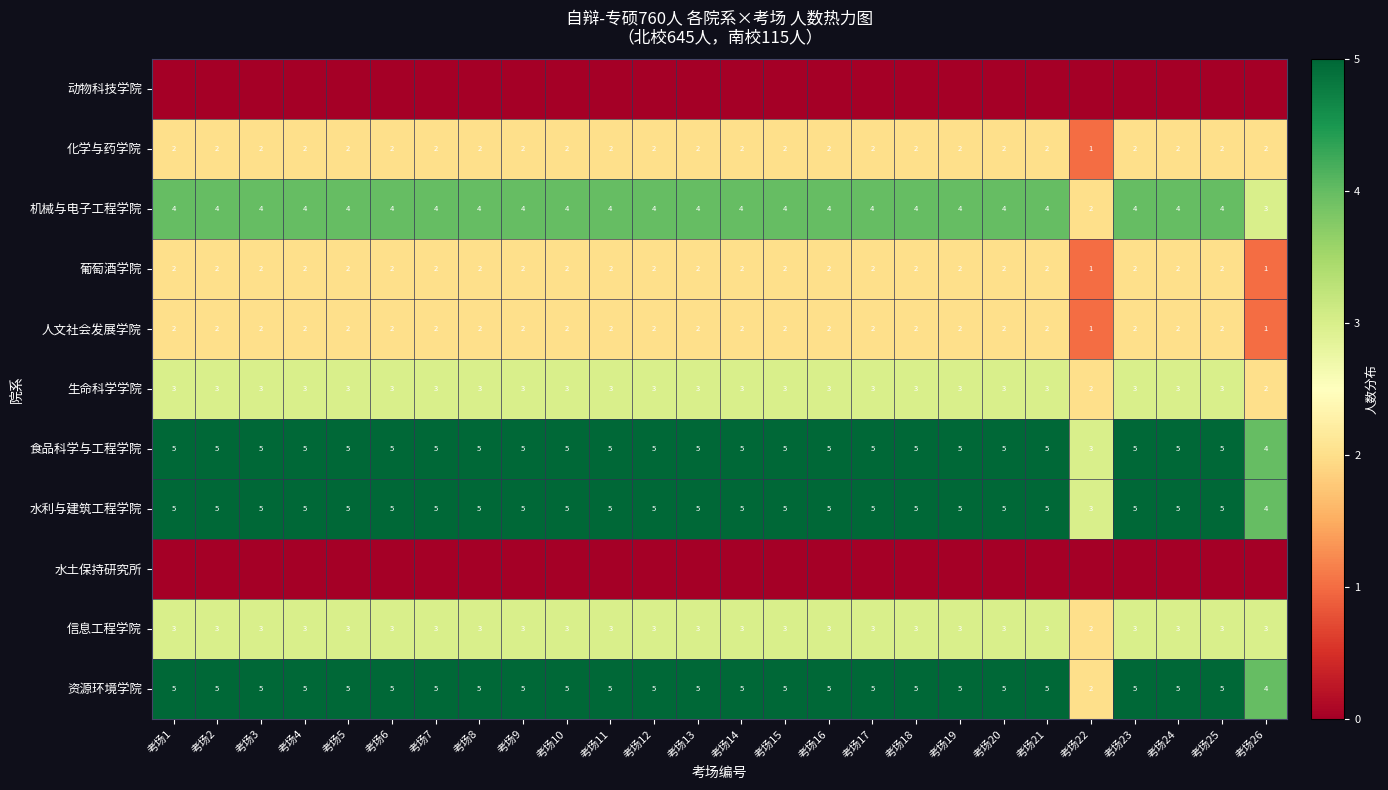

Which has a higher value, 考场22 or 考场21?

考场22